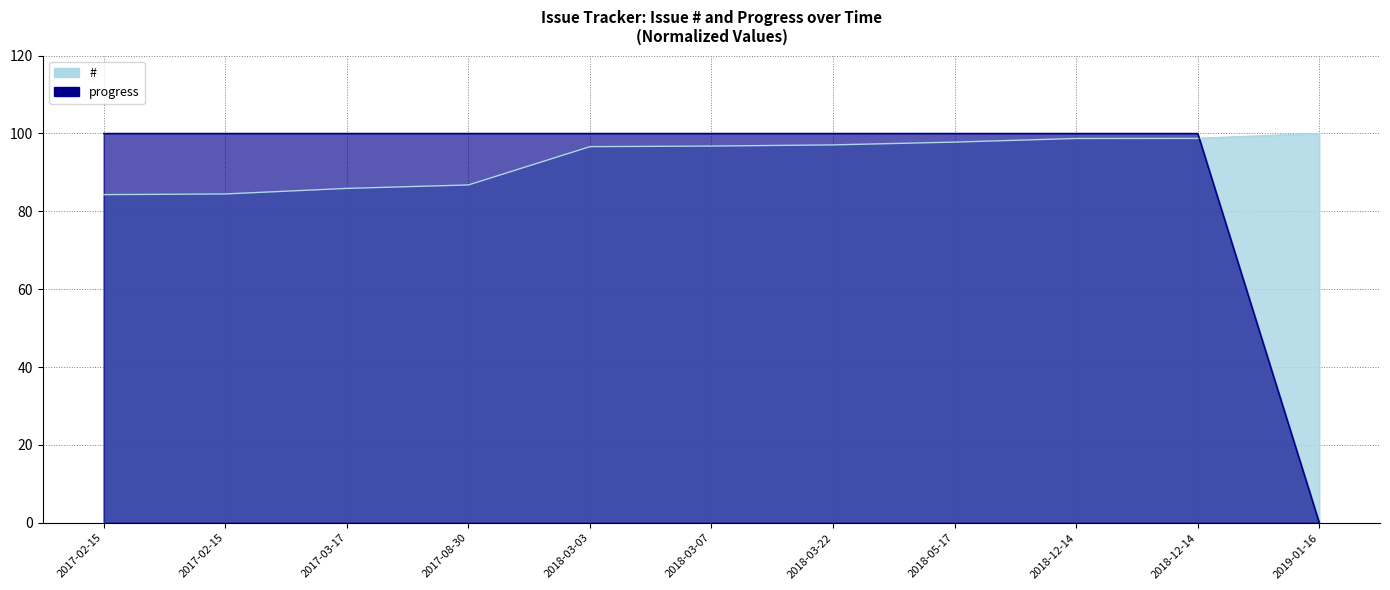

List the series in order of their peak value, highest first.

#, progress